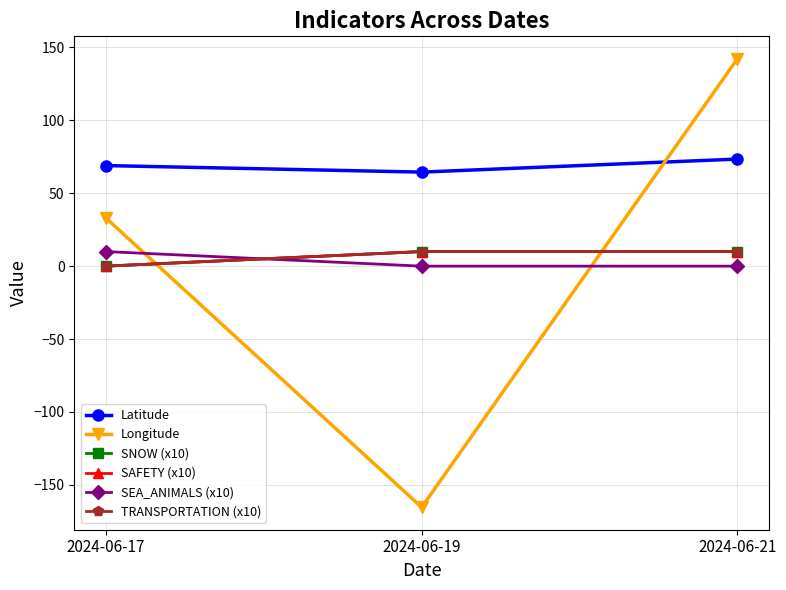

Does the chart have visible grid lines?

Yes